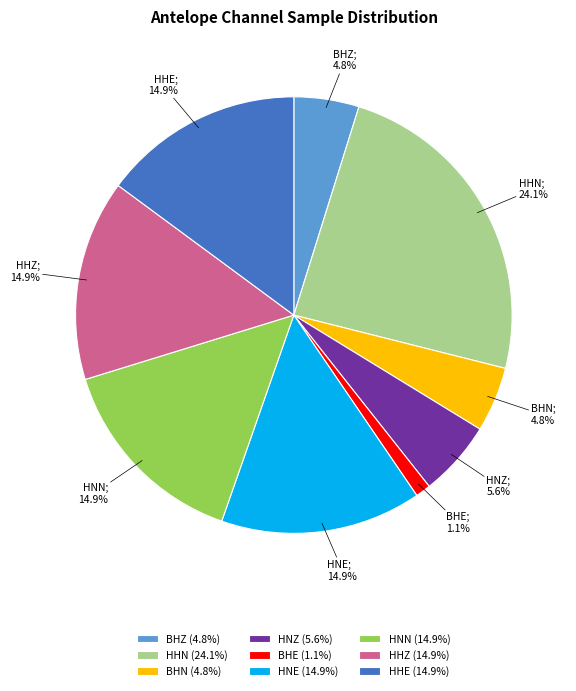

Which has a higher value, BHE or HNE?

HNE